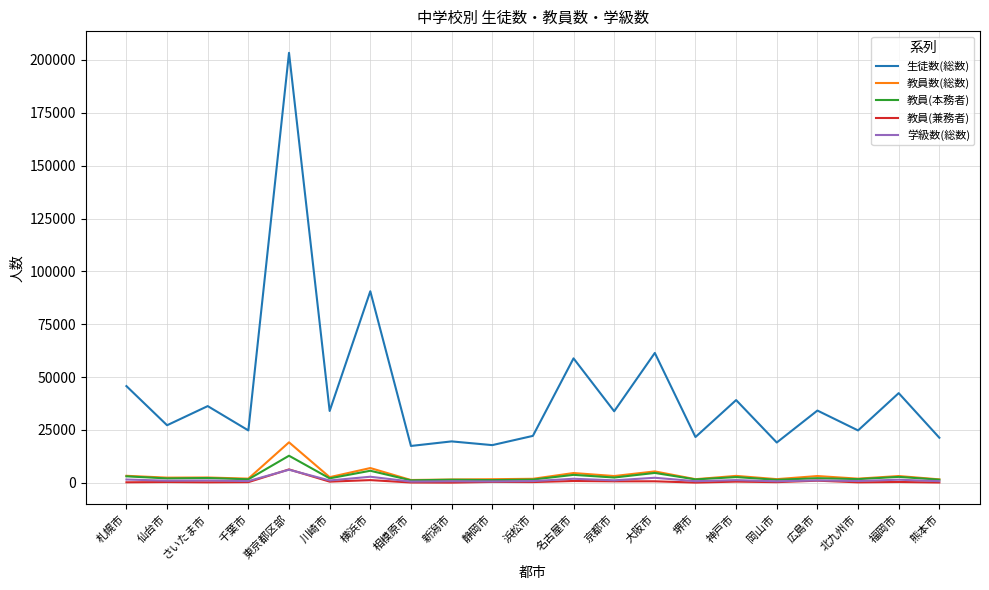

What is the highest value of the 教員(兼務者) series?

6342